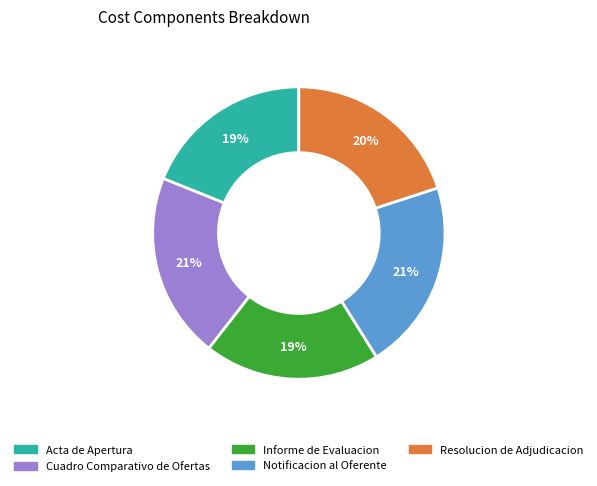

How many slices are in this pie chart?

5